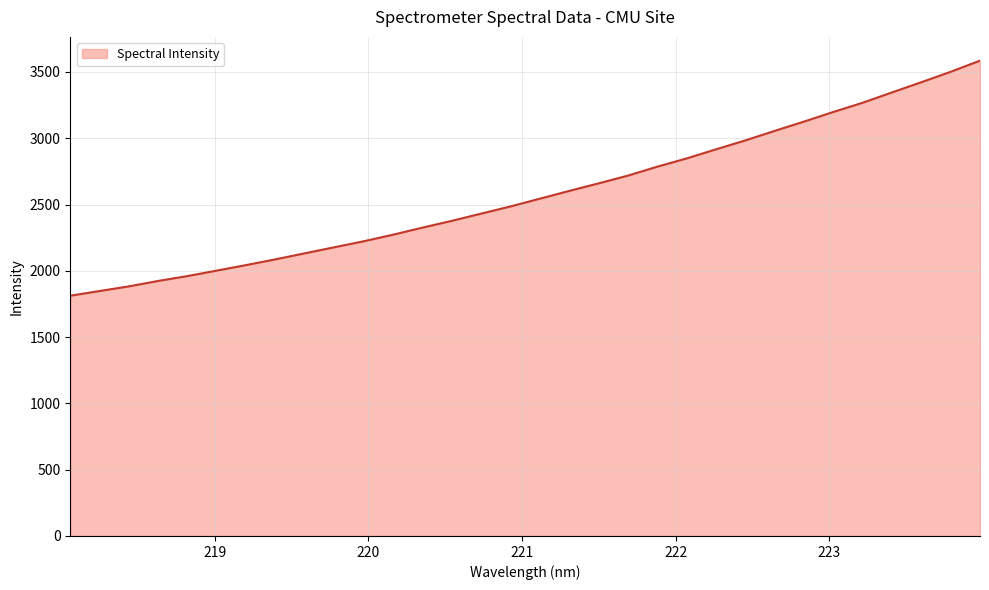

True or false: the data has more than 2 interior local peaks.

False